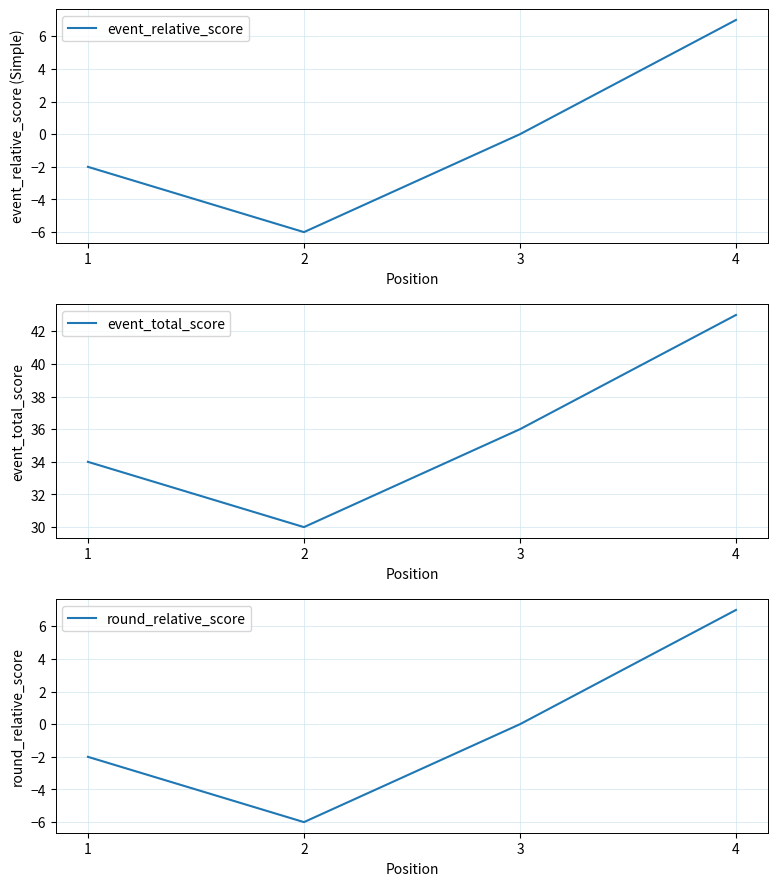

Which series has the largest total across all categories?

event_total_score